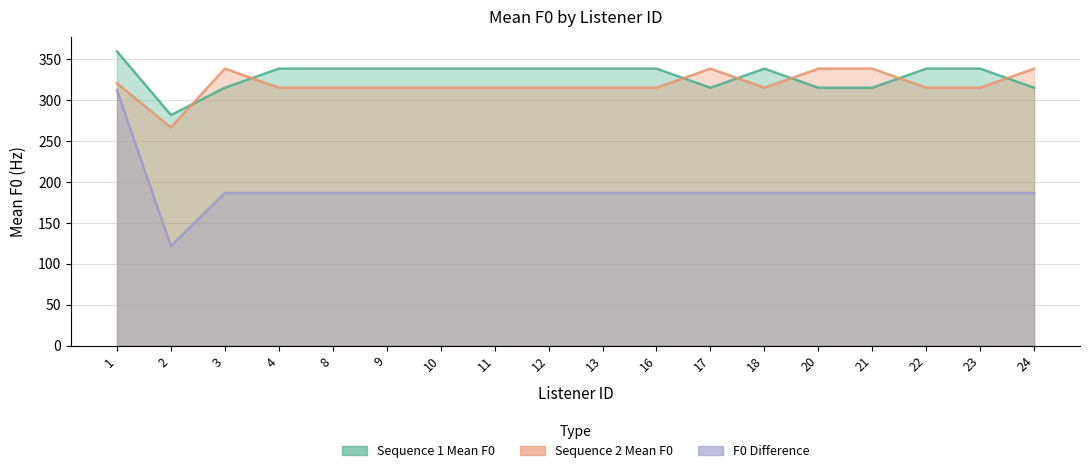

List the series in order of their peak value, lowest first.

F0 Difference, Sequence 2 Mean F0, Sequence 1 Mean F0